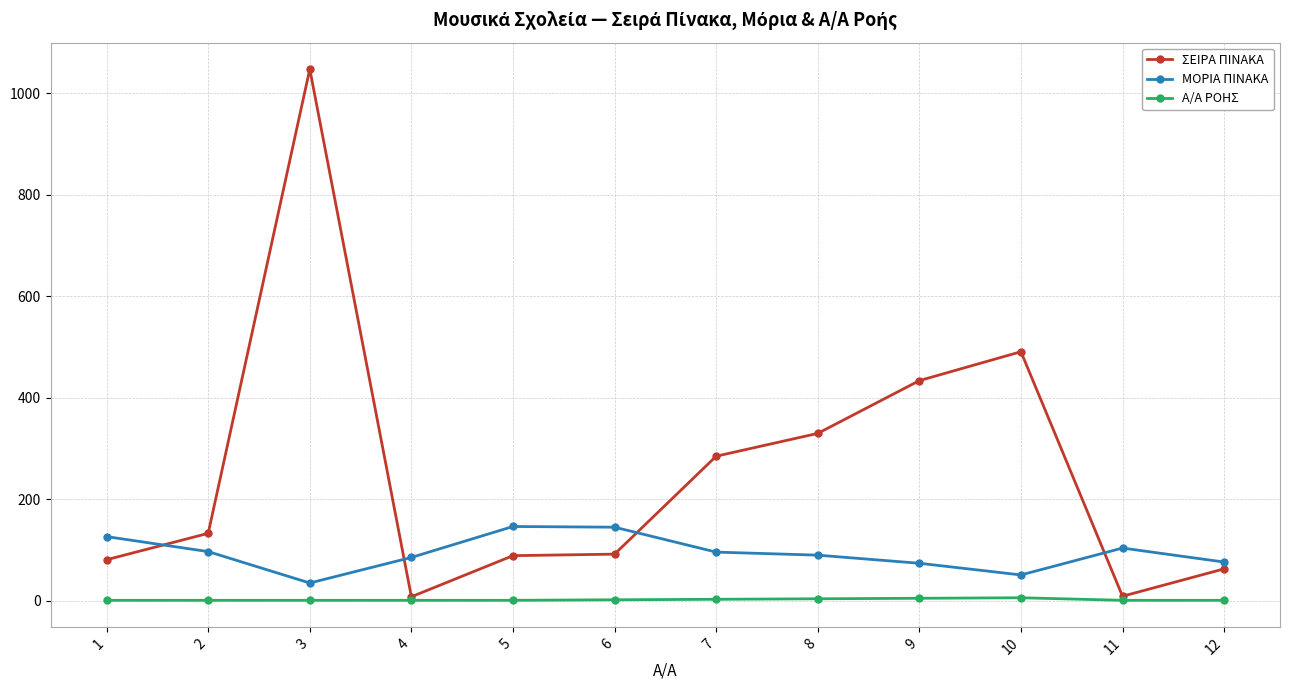

List the series in order of their overall mean, lowest first.

Α/Α ΡΟΗΣ, ΜΟΡΙΑ ΠΙΝΑΚΑ, ΣΕΙΡΑ ΠΙΝΑΚΑ